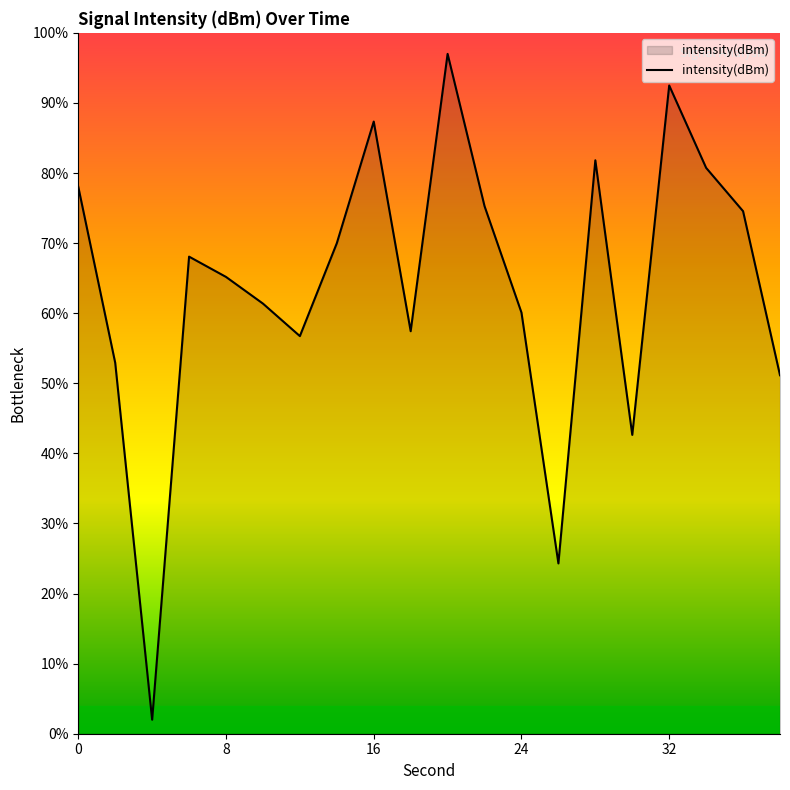

What is the difference between the maximum and minimum values?

95.0